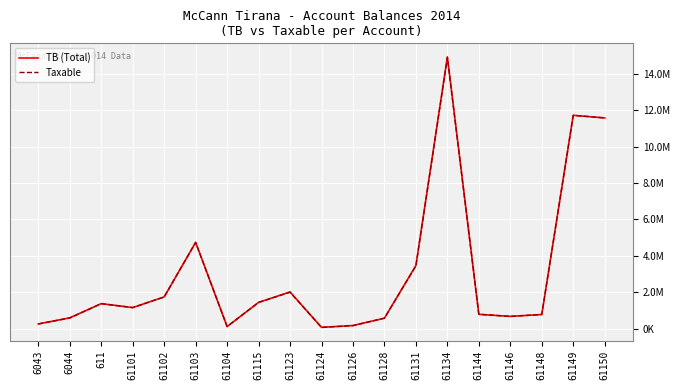

At how many categories does at least one series exceed 9130559?

3